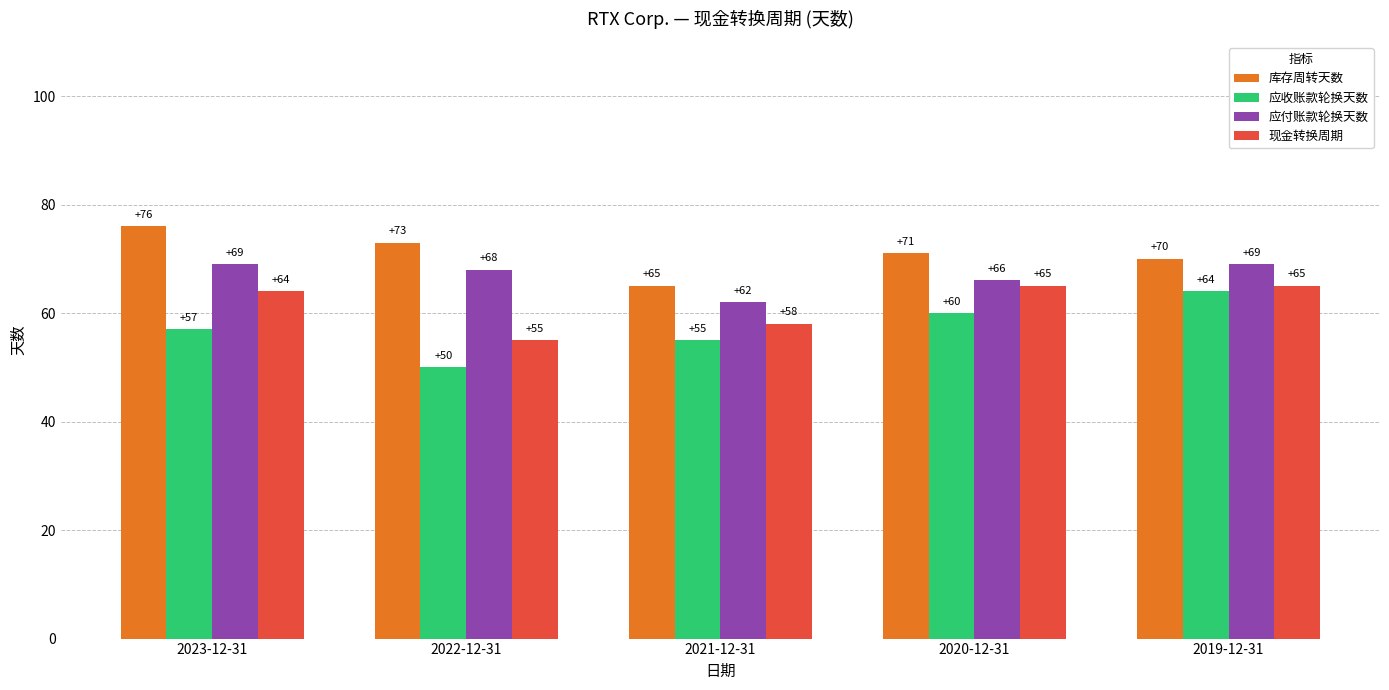

What is the label of the 1st bar from the left?

2023-12-31